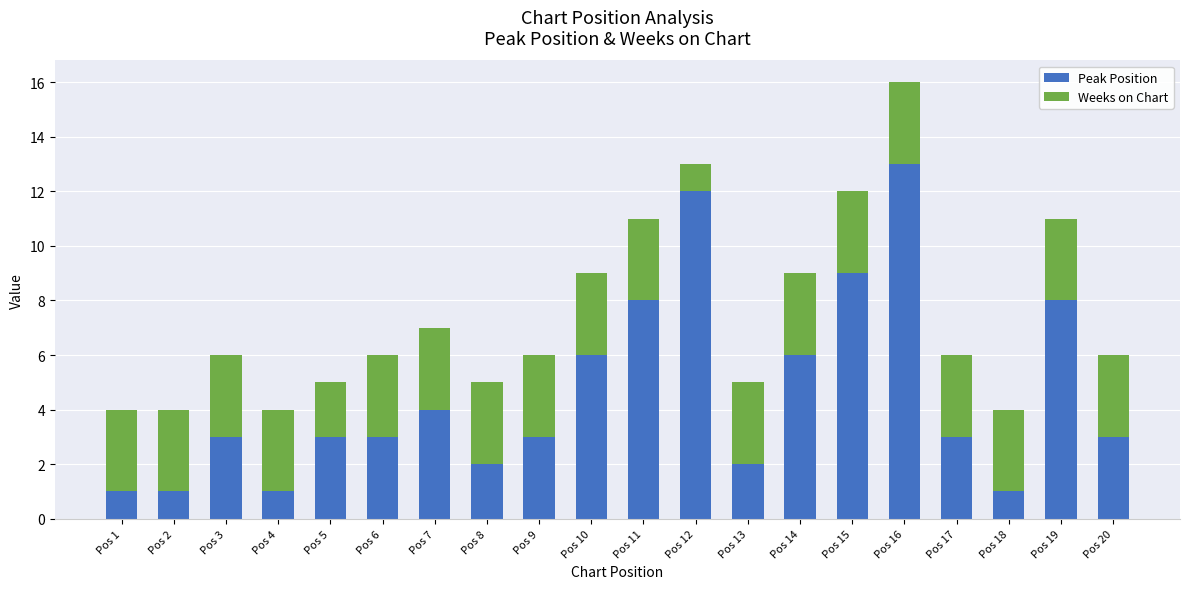

Is it true that Peak Position equals 13 at Pos 16?

True